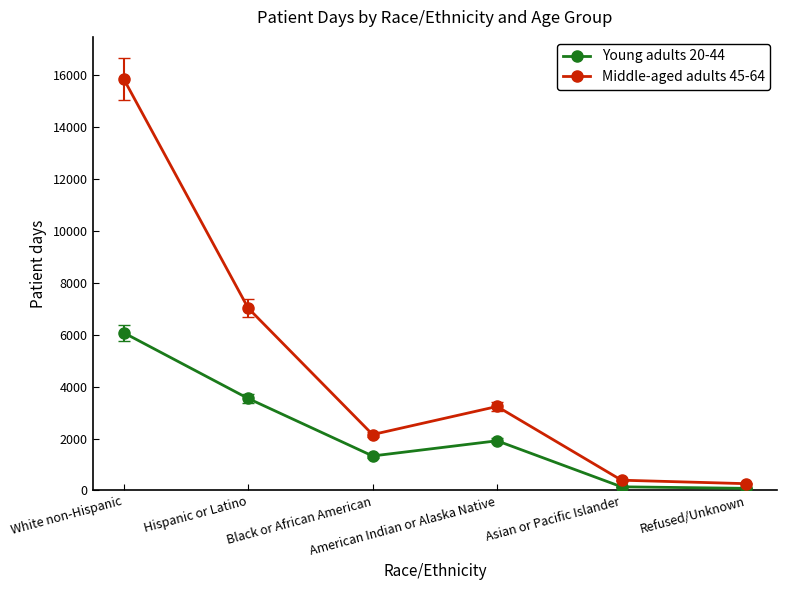

What is the maximum value shown in the chart?

15863